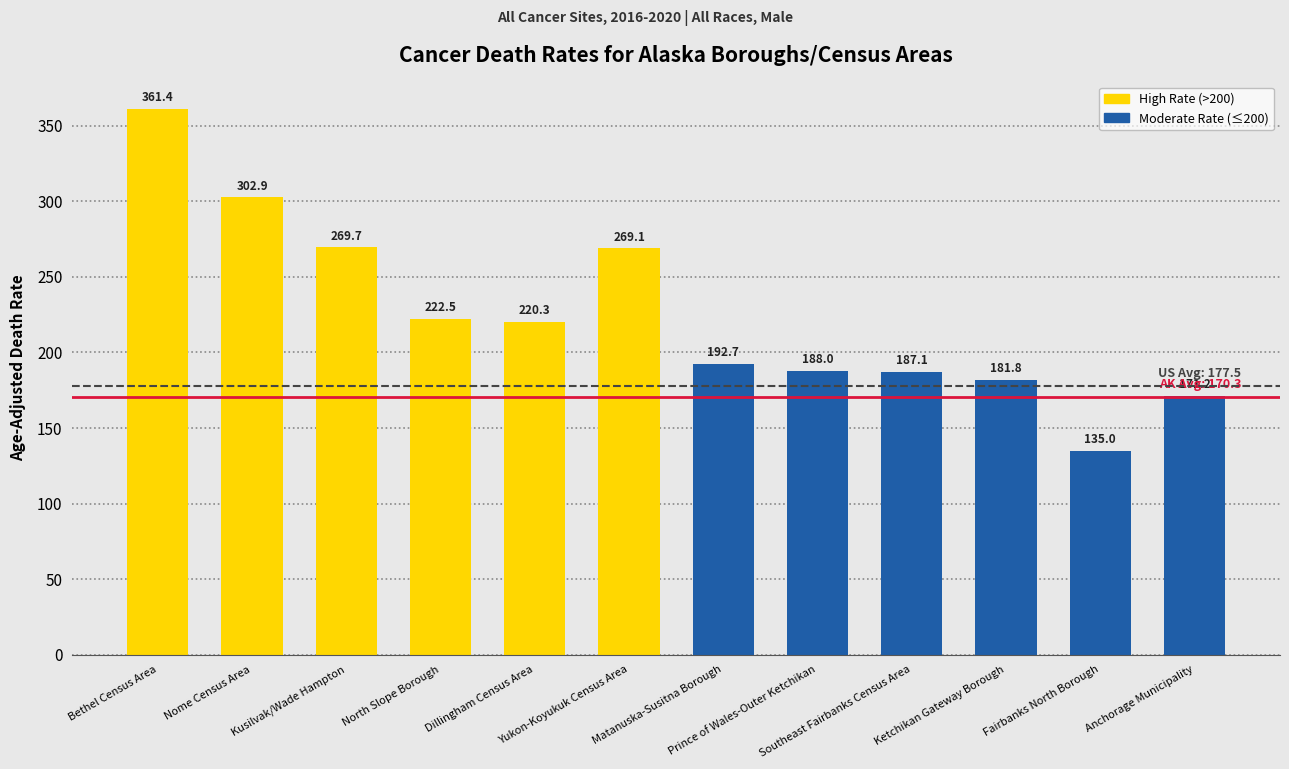

Which category has the lowest value across all series?

Fairbanks North Borough